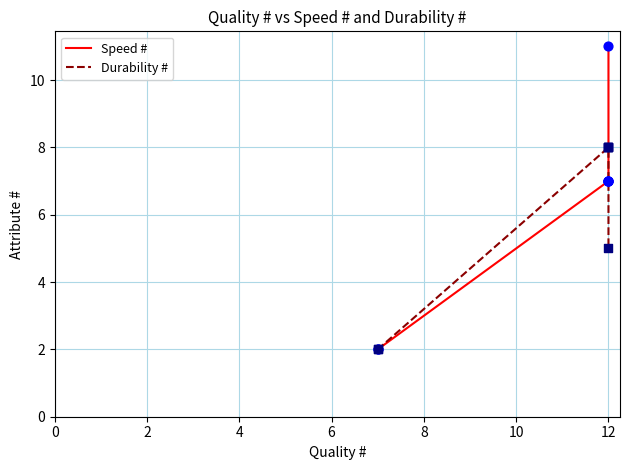

Which series reaches the maximum Y coordinate?

Speed #